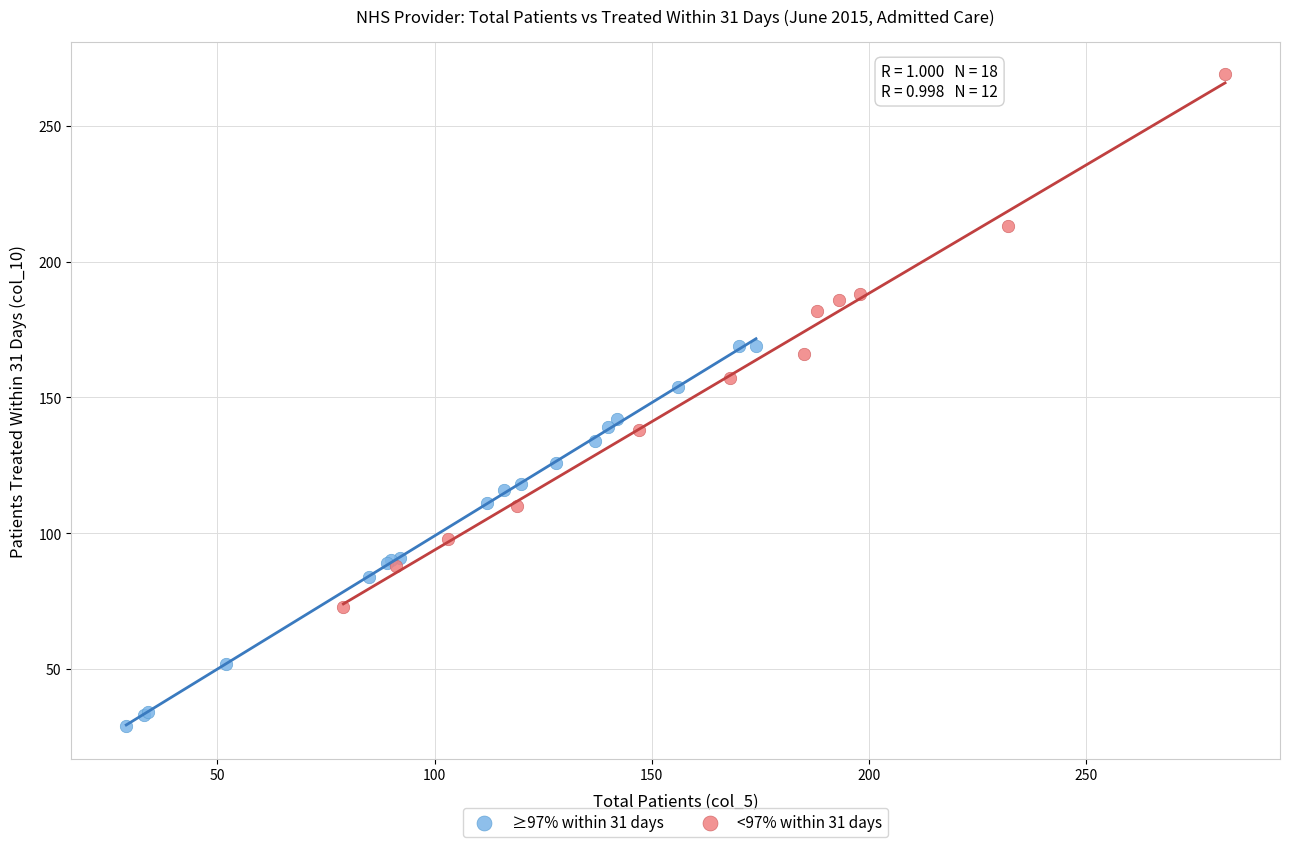

Which series reaches the minimum Y coordinate?

≥97% within 31 days